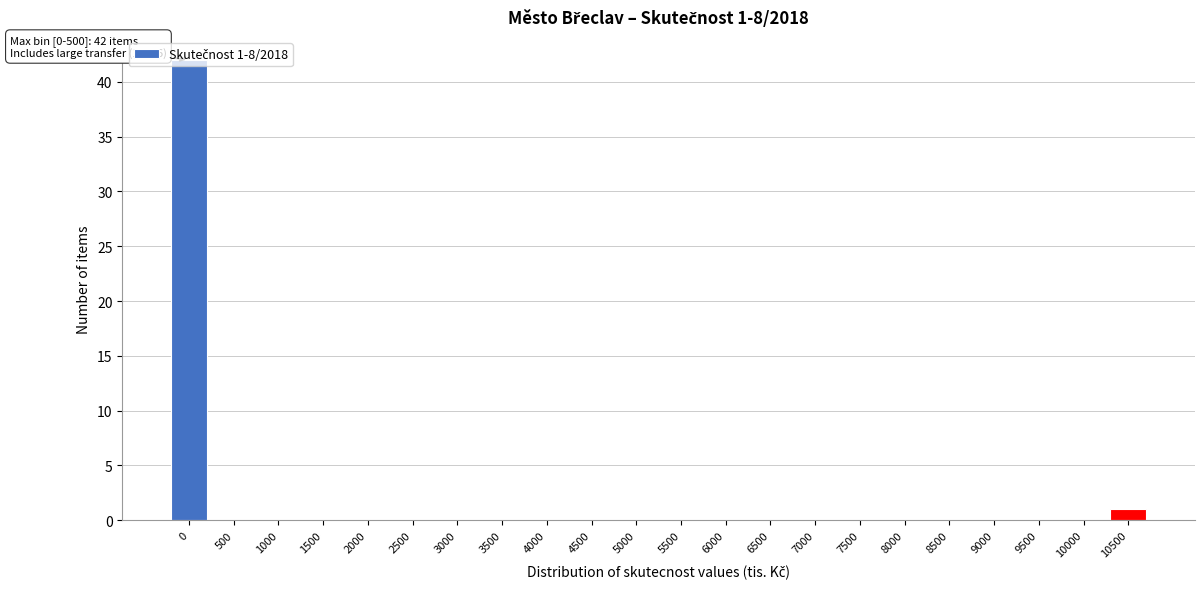

Is it true that the value at 0 is 42?

True